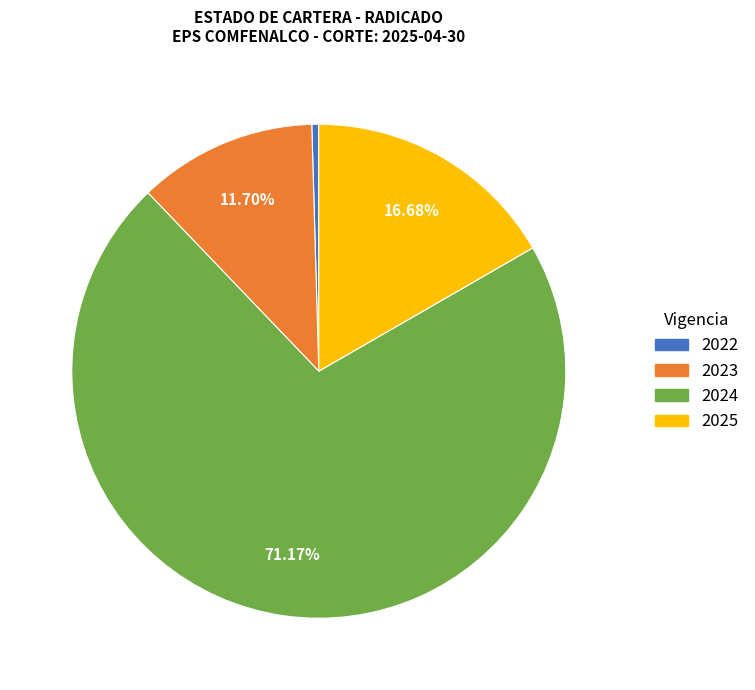

To the nearest percent, what portion does 2023 represent?

12%